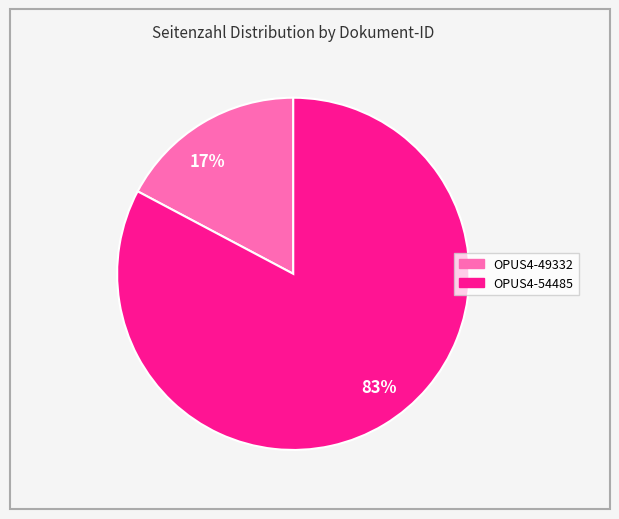

Which category accounts for the majority?

83%